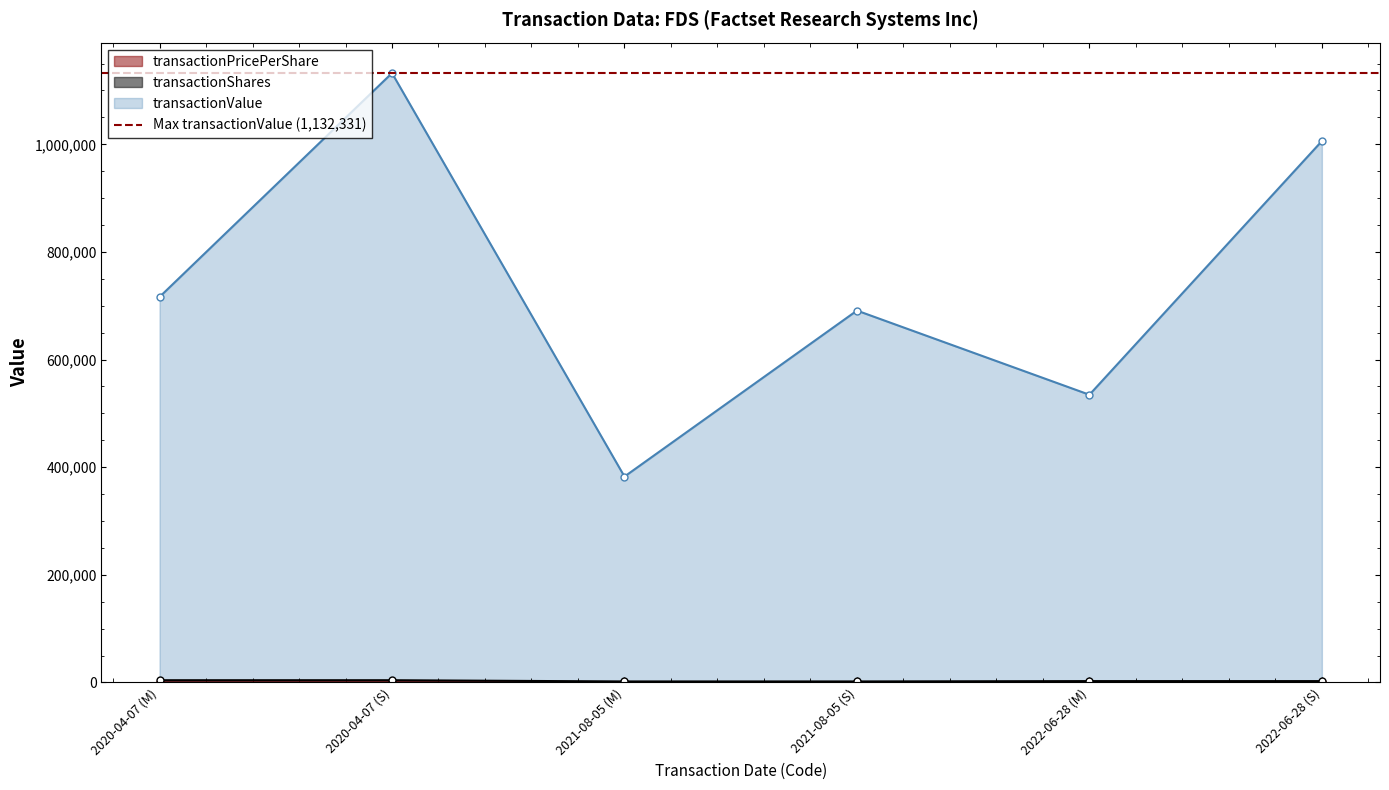

At how many categories does at least one series exceed 605763?

4